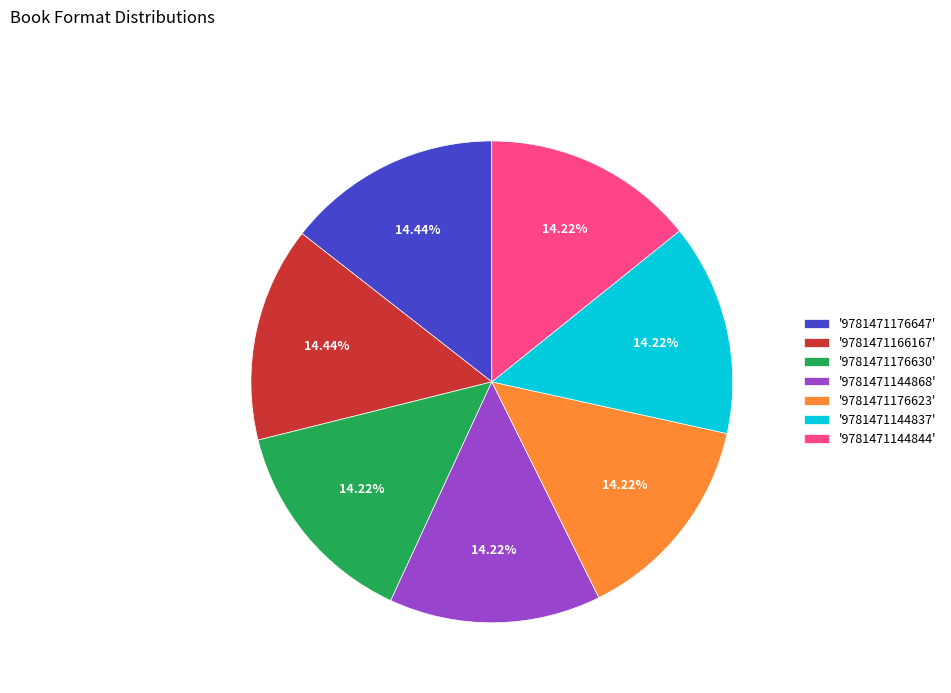

Is '9781471176630' the majority of the pie?

No